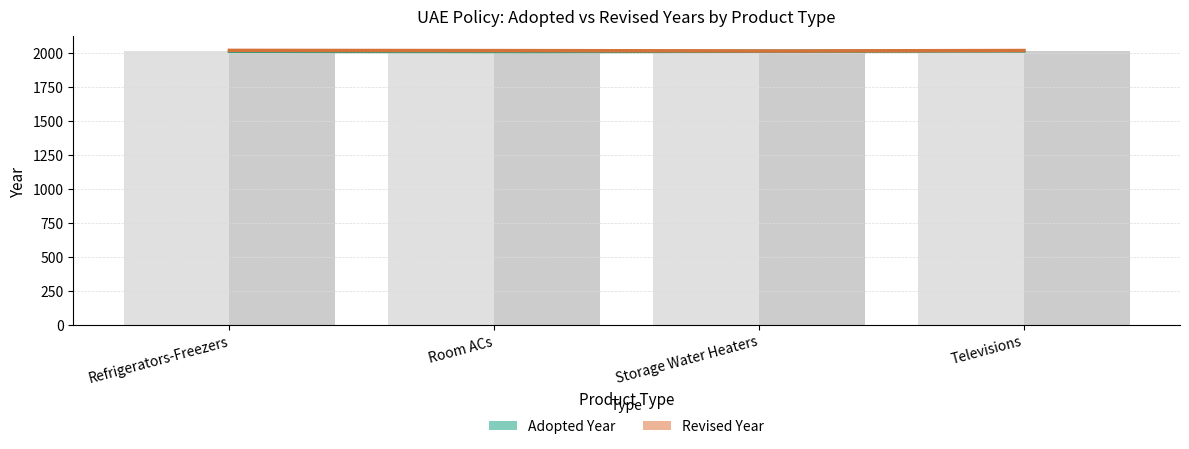

What is the maximum value for Revised?

2020